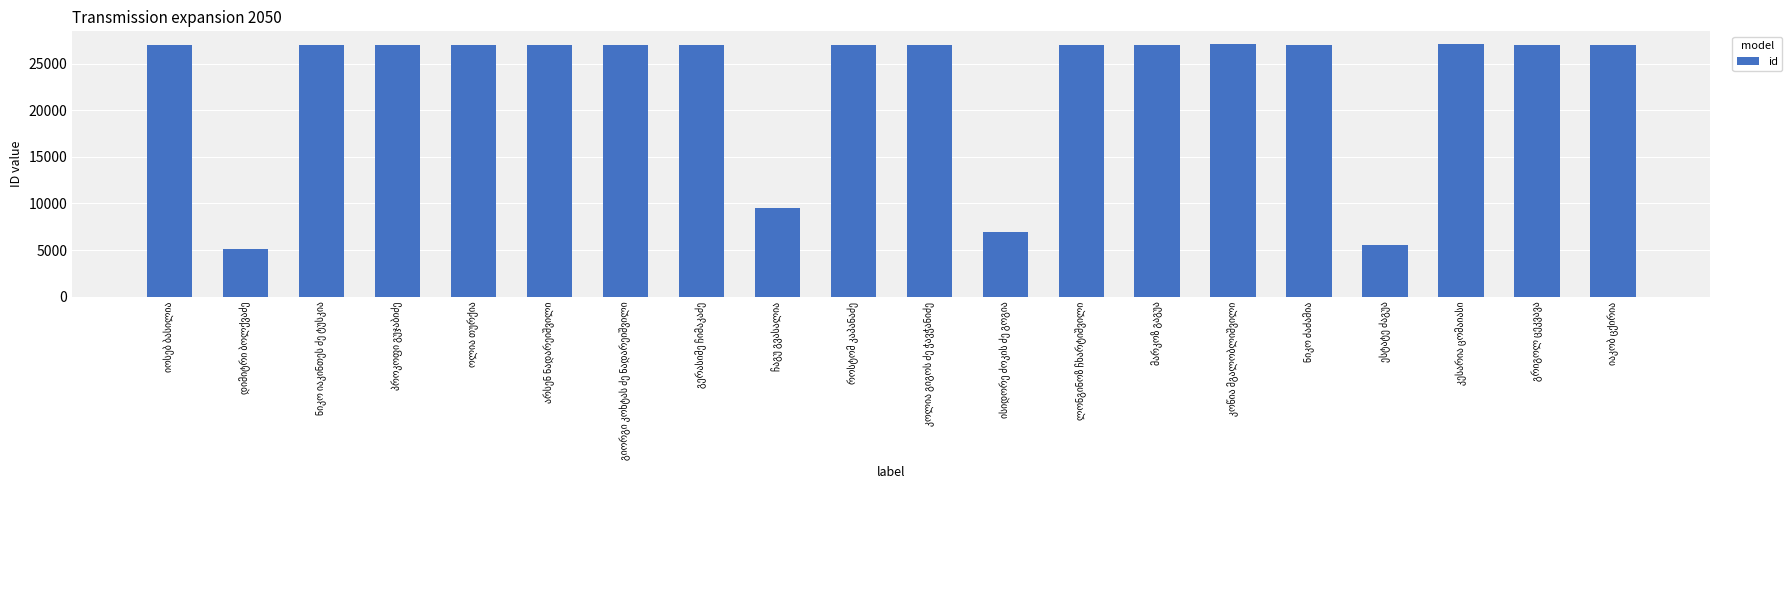

What is the greatest value displayed?

27096